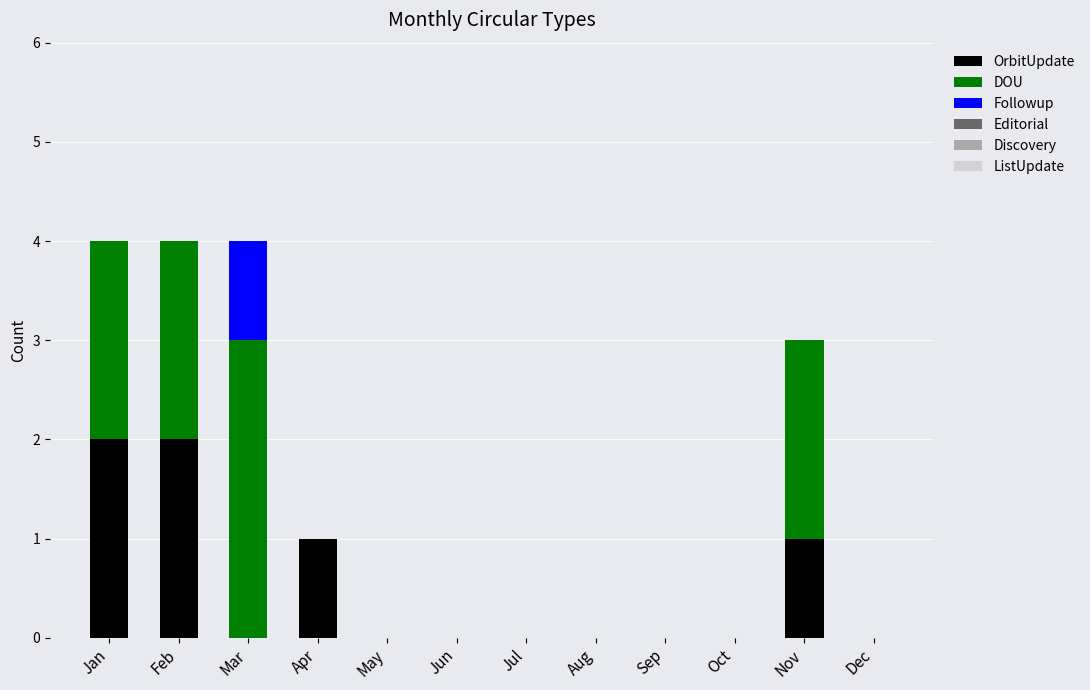

How many categories are shown in the chart?

12